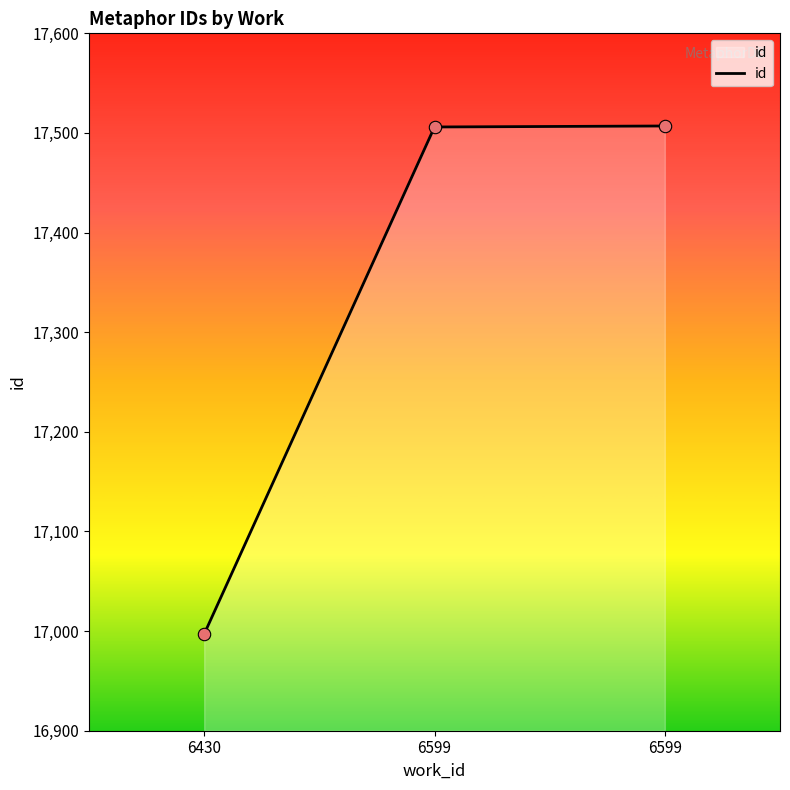

What is the change in value from 6430 to 6599?

+510